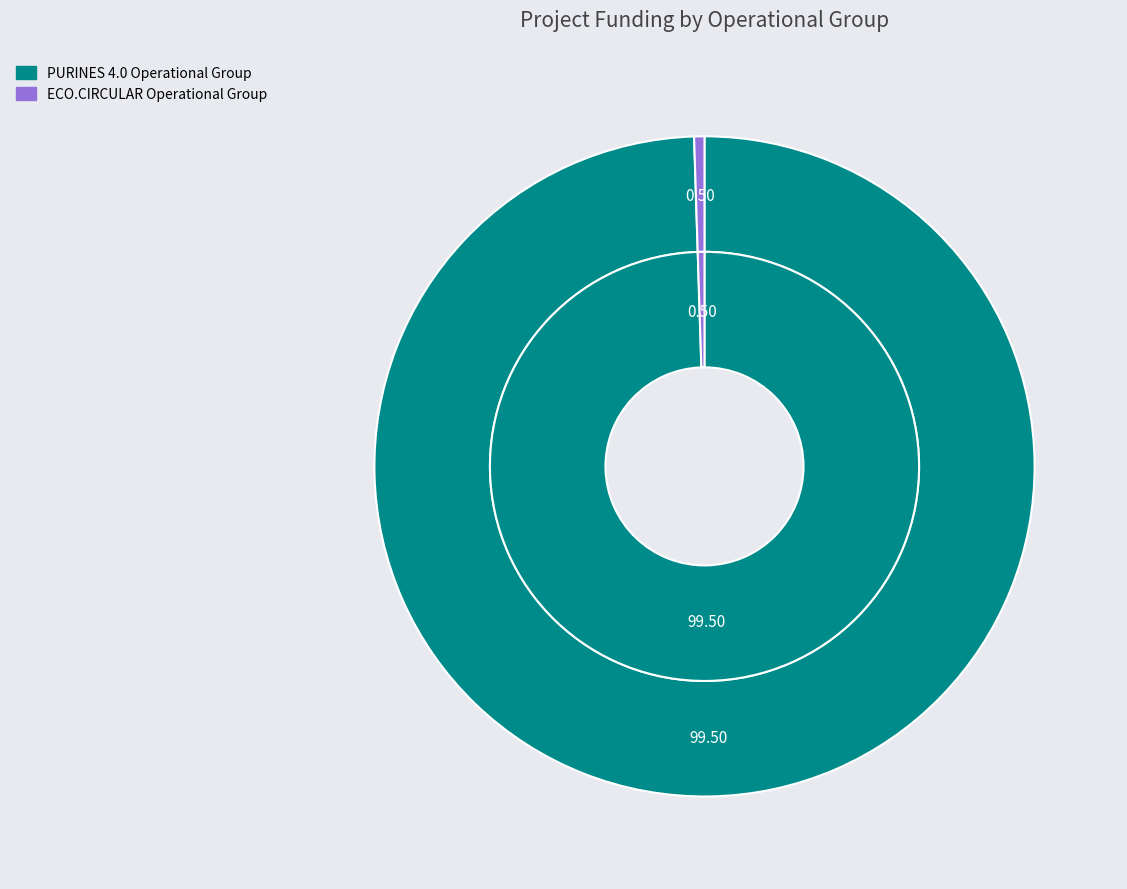

What percentage is the ECO.CIRCULAR Operational Group slice, to the nearest percent?

1%